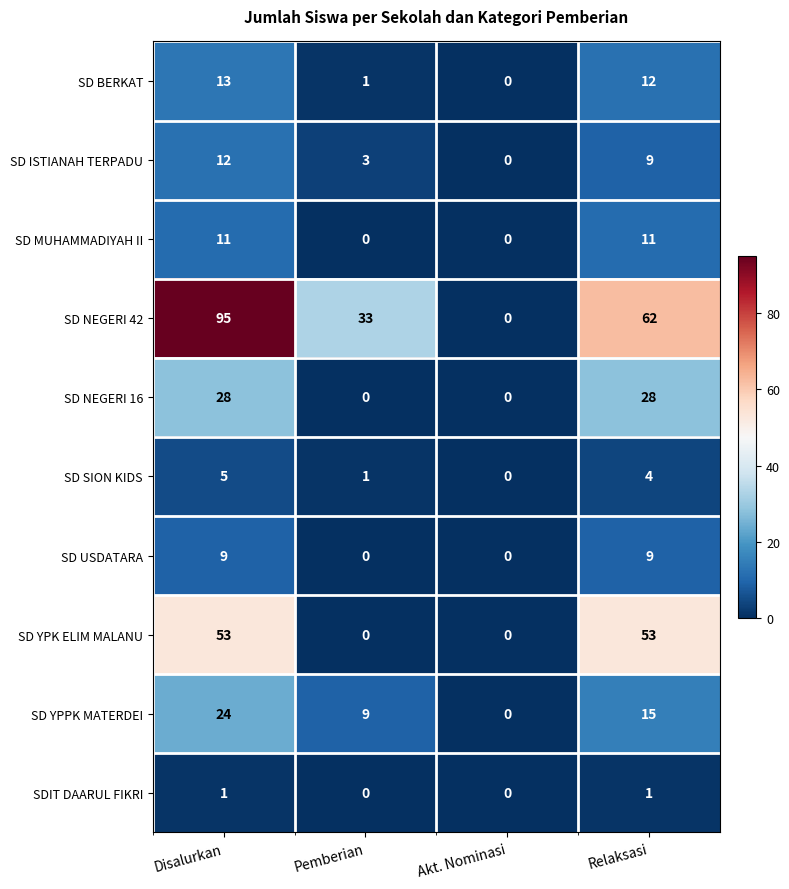

Rank the series by their maximum value, from lowest to highest.

SDIT DAARUL FIKRI, SD SION KIDS, SD USDATARA, SD MUHAMMADIYAH II, SD ISTIANAH TERPADU, SD BERKAT, SD YPPK MATERDEI, SD NEGERI 16, SD YPK ELIM MALANU, SD NEGERI 42